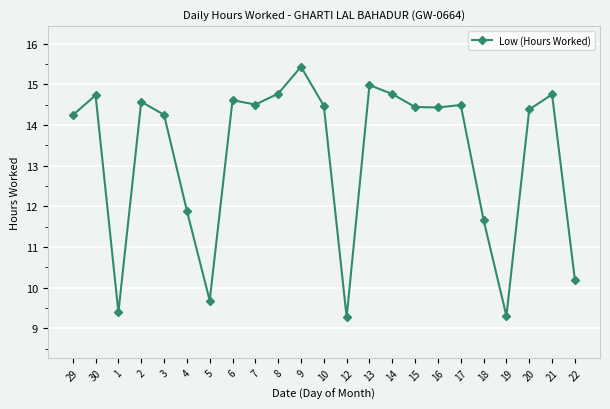

What is the ratio of the value at 6 to the value at 2?

1.0